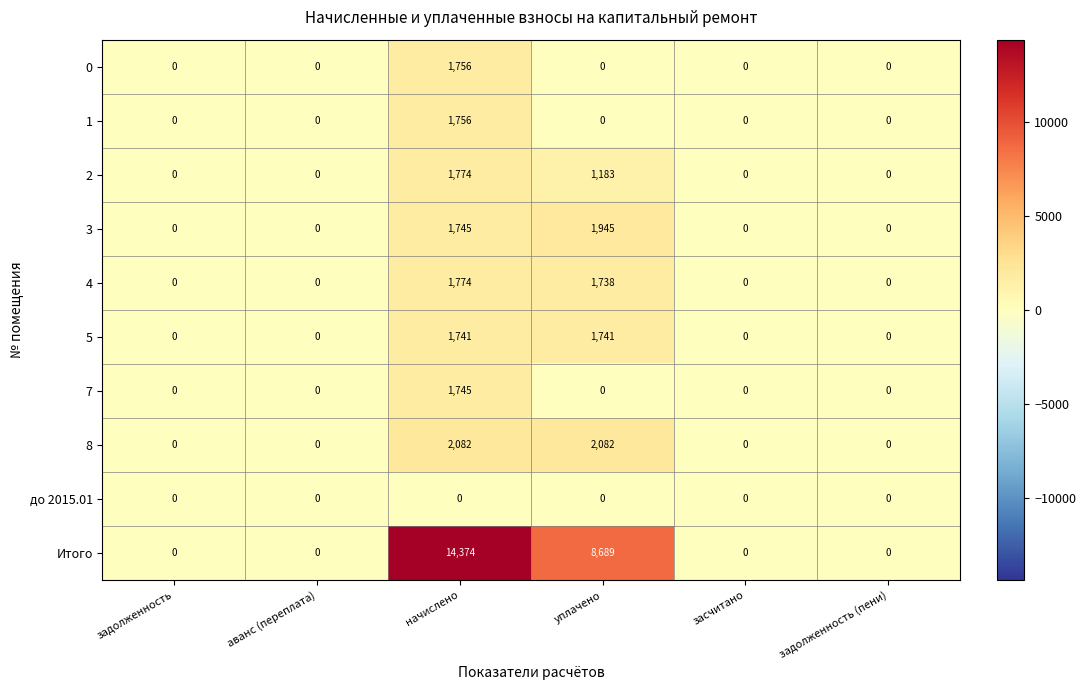

True or false: 1 has a value of 1028 at задолженность (пени).

False